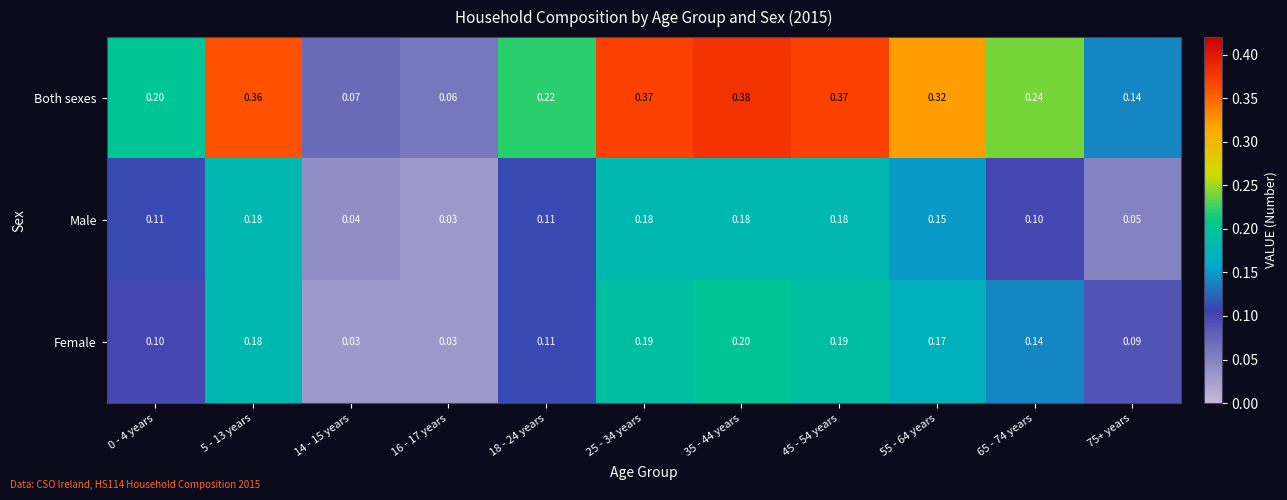

Which series has the widest spread of values?

Both sexes